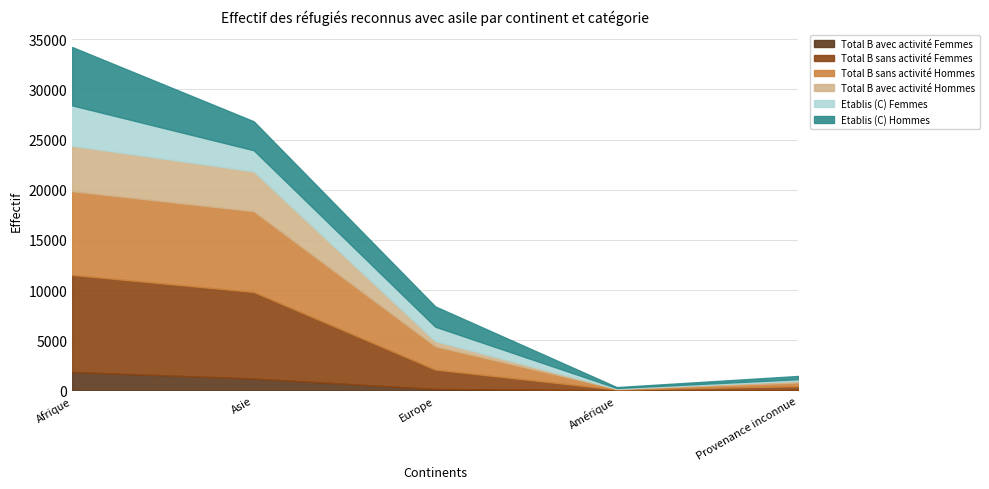

What is the greatest value displayed?

9681